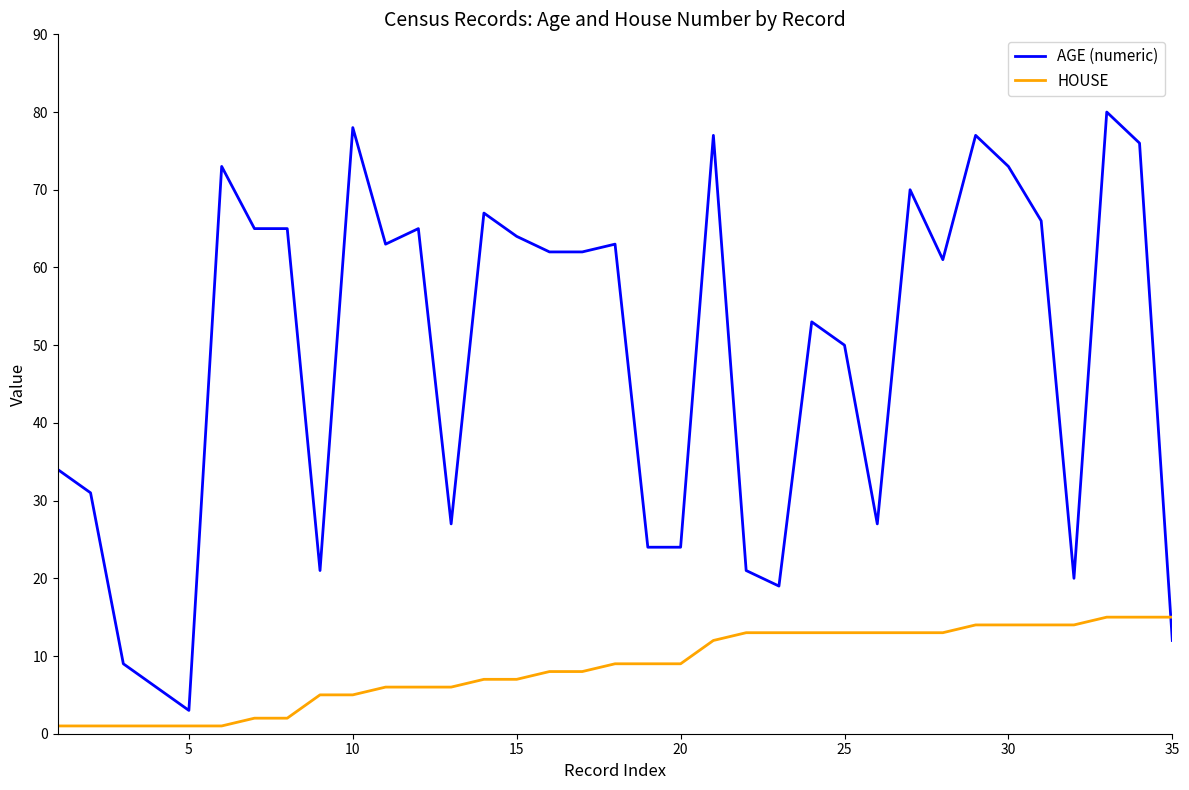

Count the number of categories in the chart.

35